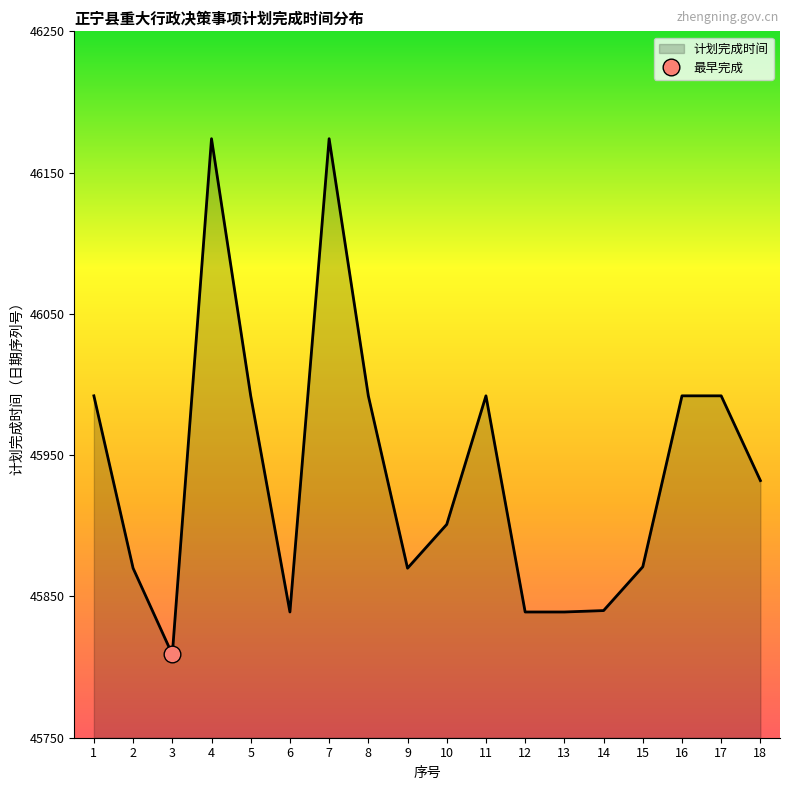

How many interior local peaks (higher than both neighbors) does the data have?

3